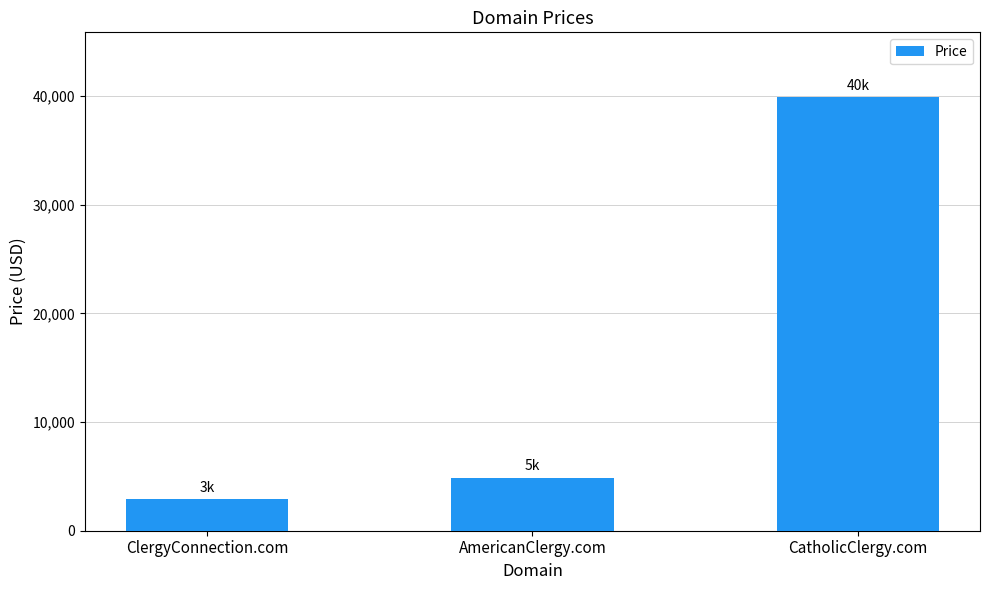

List the labels in order of value, largest first.

CatholicClergy.com, AmericanClergy.com, ClergyConnection.com